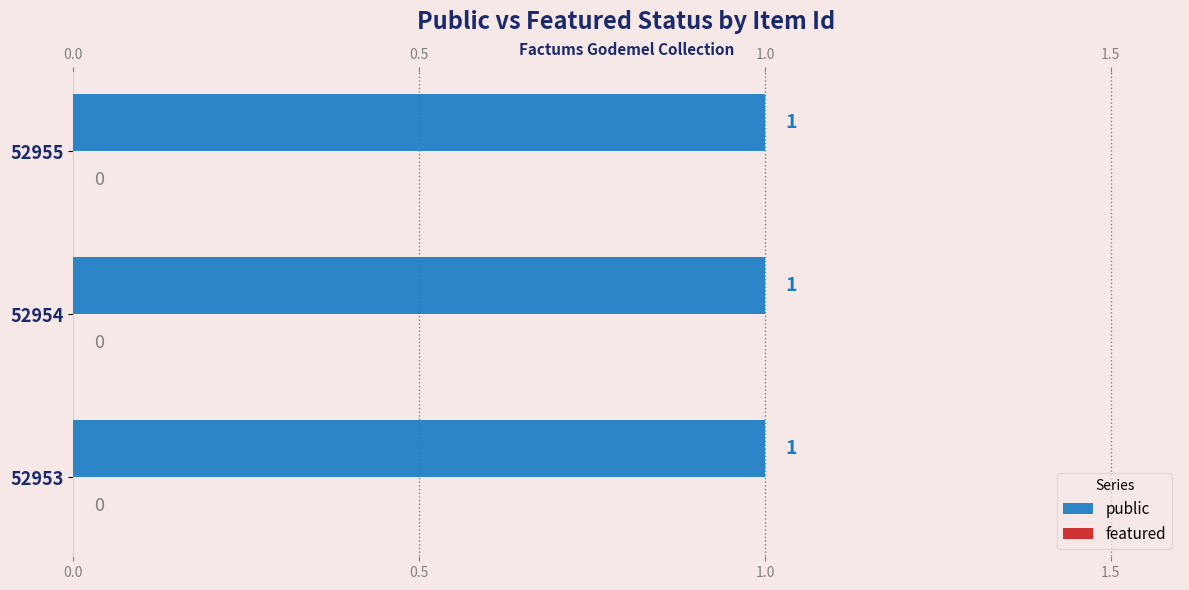

The value of featured at 52953 is 0. True or false?

True